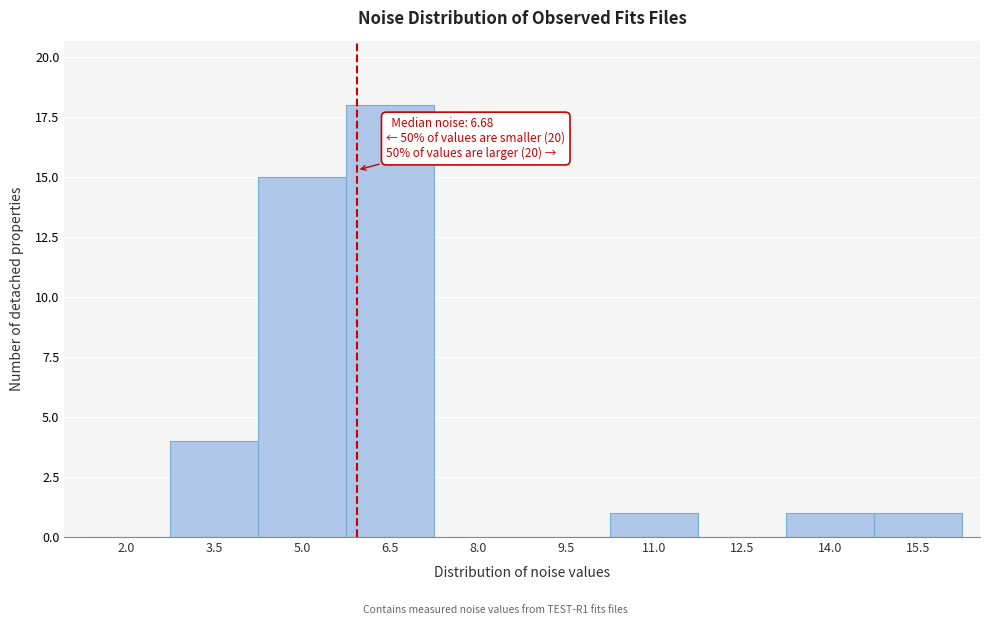

Reading right to left, transcribe all the data shown in this chart.

15.5=1	14.0=1	12.5=0	11.0=1	9.5=0	8.0=0	6.5=18	5.0=15	3.5=4	2.0=0